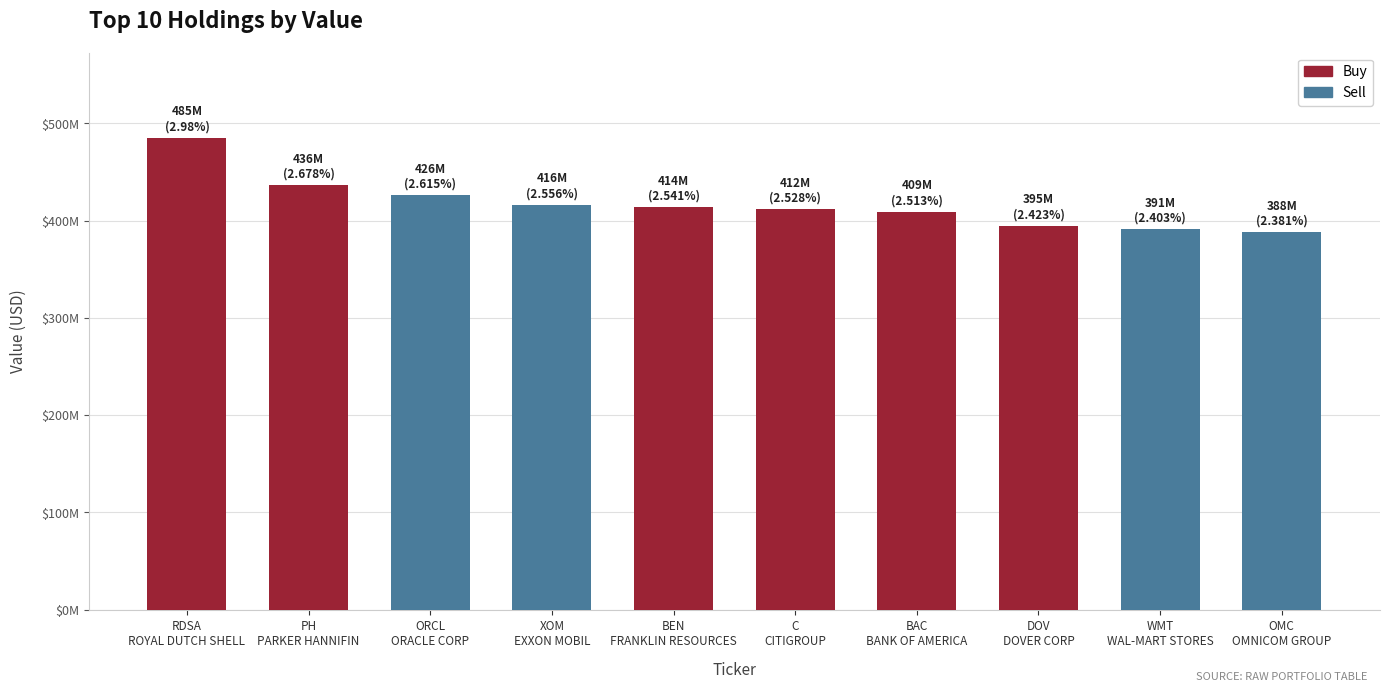

What is the sum of the values at DOV and PH?

830924000